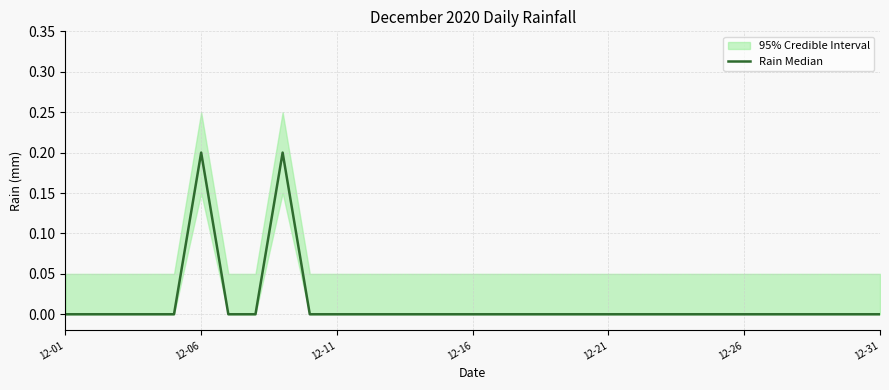

Count the values in the range 0 to 1.

31